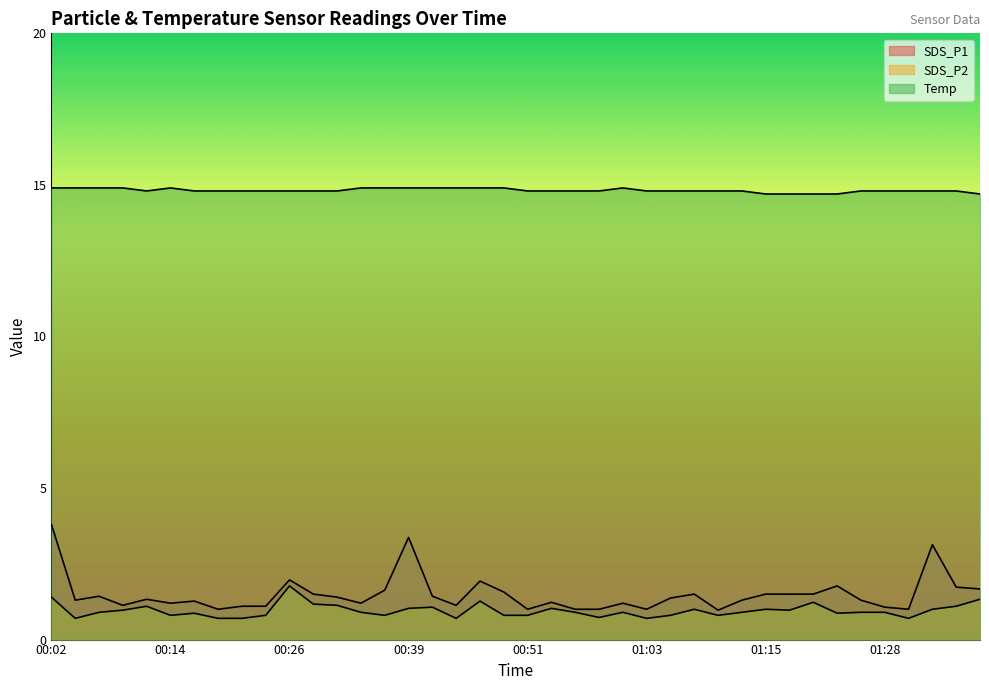

True or false: SDS_P1 and Temp intersect in this chart.

False